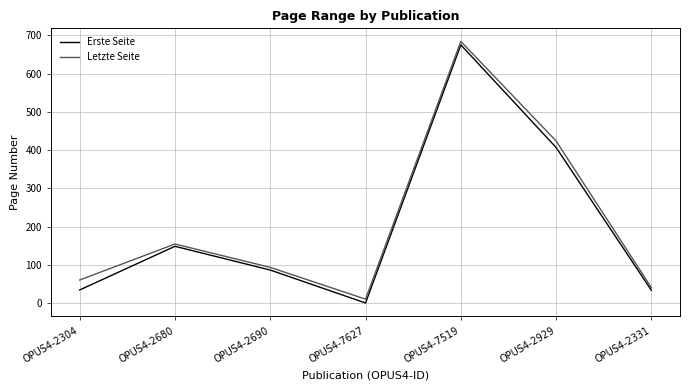

What is the highest value of the Letzte Seite series?

684